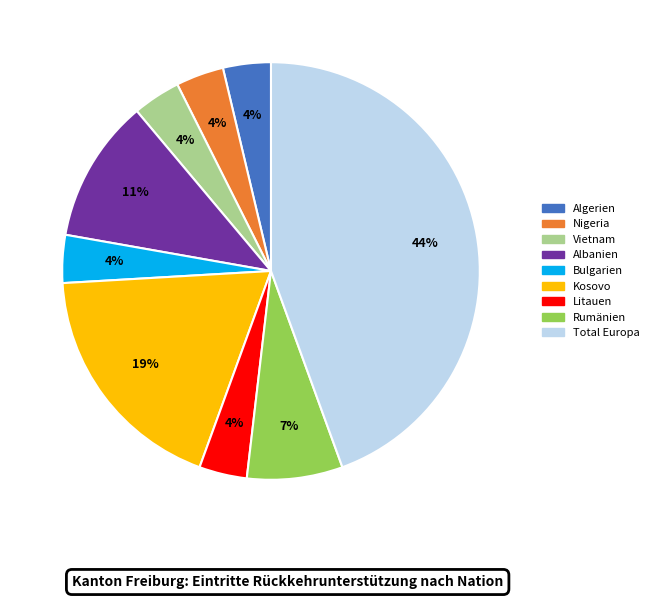

Which category has the biggest portion of the pie?

Total Europa